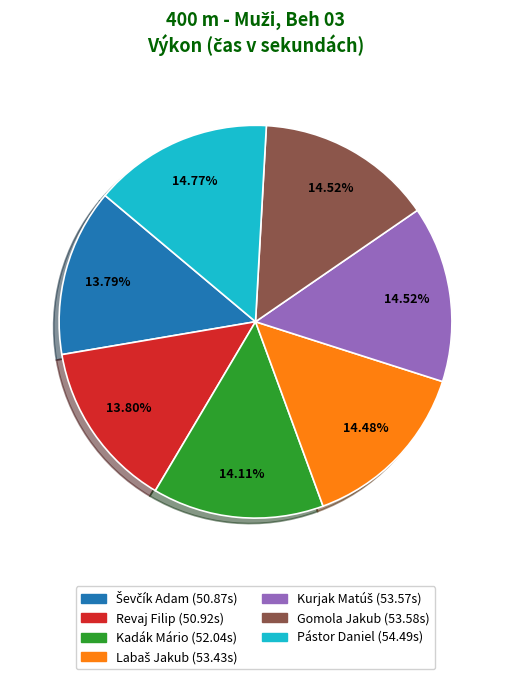

Which has a higher value, Revaj Filip or Gomola Jakub?

Gomola Jakub